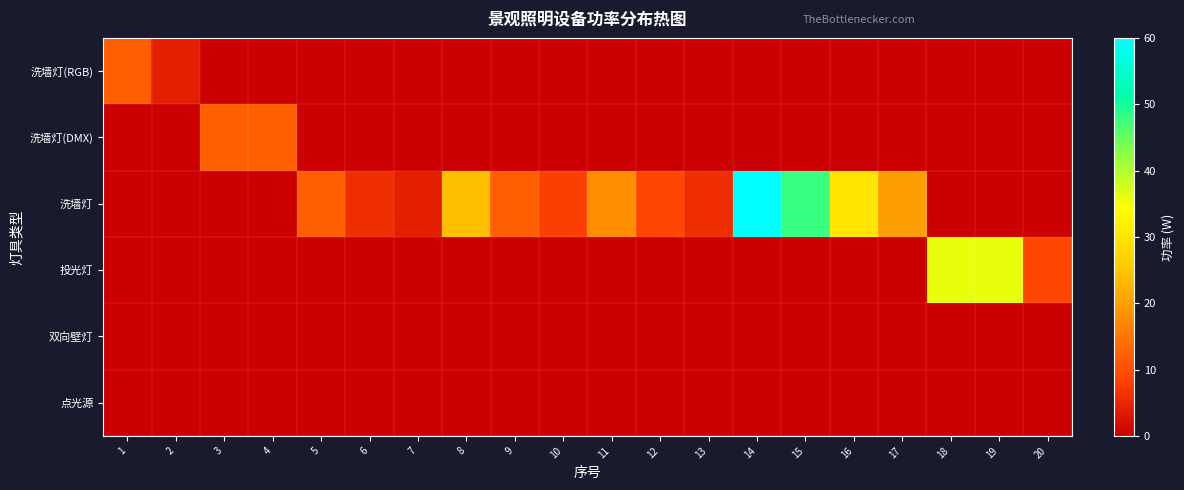

Reading left to right, list all the values displayed in this chart.

洗墙灯(RGB): 1=12	2=4	3=0	4=0	5=0	6=0	7=0	8=0	9=0	10=0	11=0	12=0	13=0	14=0	15=0	16=0	17=0	18=0	19=0	20=0
洗墙灯(DMX): 1=0	2=0	3=12	4=12	5=0	6=0	7=0	8=0	9=0	10=0	11=0	12=0	13=0	14=0	15=0	16=0	17=0	18=0	19=0	20=0
洗墙灯: 1=0	2=0	3=0	4=0	5=12	6=6	7=4	8=24	9=12	10=8	11=18	12=9	13=6	14=60	15=48	16=30	17=20	18=0	19=0	20=0
投光灯: 1=0	2=0	3=0	4=0	5=0	6=0	7=0	8=0	9=0	10=0	11=0	12=0	13=0	14=0	15=0	16=0	17=0	18=36	19=36	20=9
双向壁灯: 1=0	2=0	3=0	4=0	5=0	6=0	7=0	8=0	9=0	10=0	11=0	12=0	13=0	14=0	15=0	16=0	17=0	18=0	19=0	20=0
点光源: 1=0	2=0	3=0	4=0	5=0	6=0	7=0	8=0	9=0	10=0	11=0	12=0	13=0	14=0	15=0	16=0	17=0	18=0	19=0	20=0